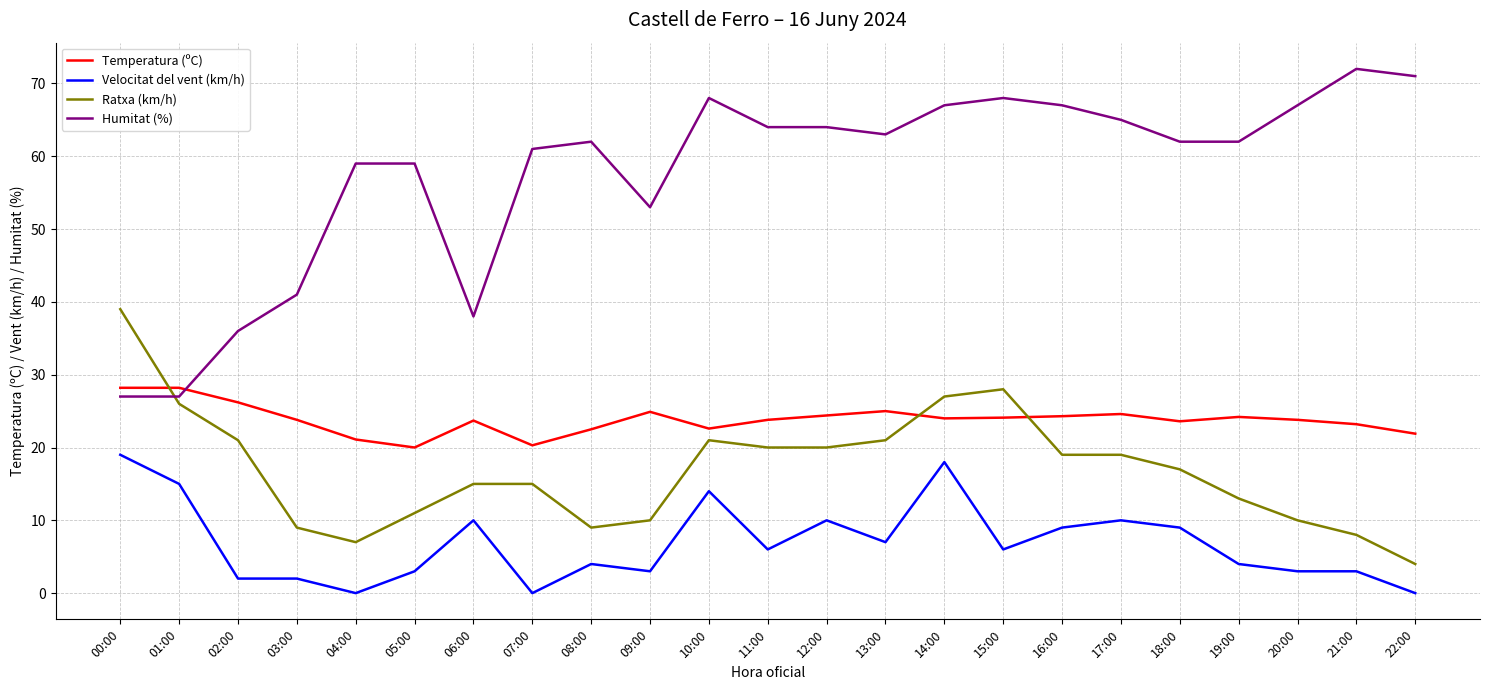

The value of Velocitat del vent (km/h) at 01:00 is 15.0. True or false?

True